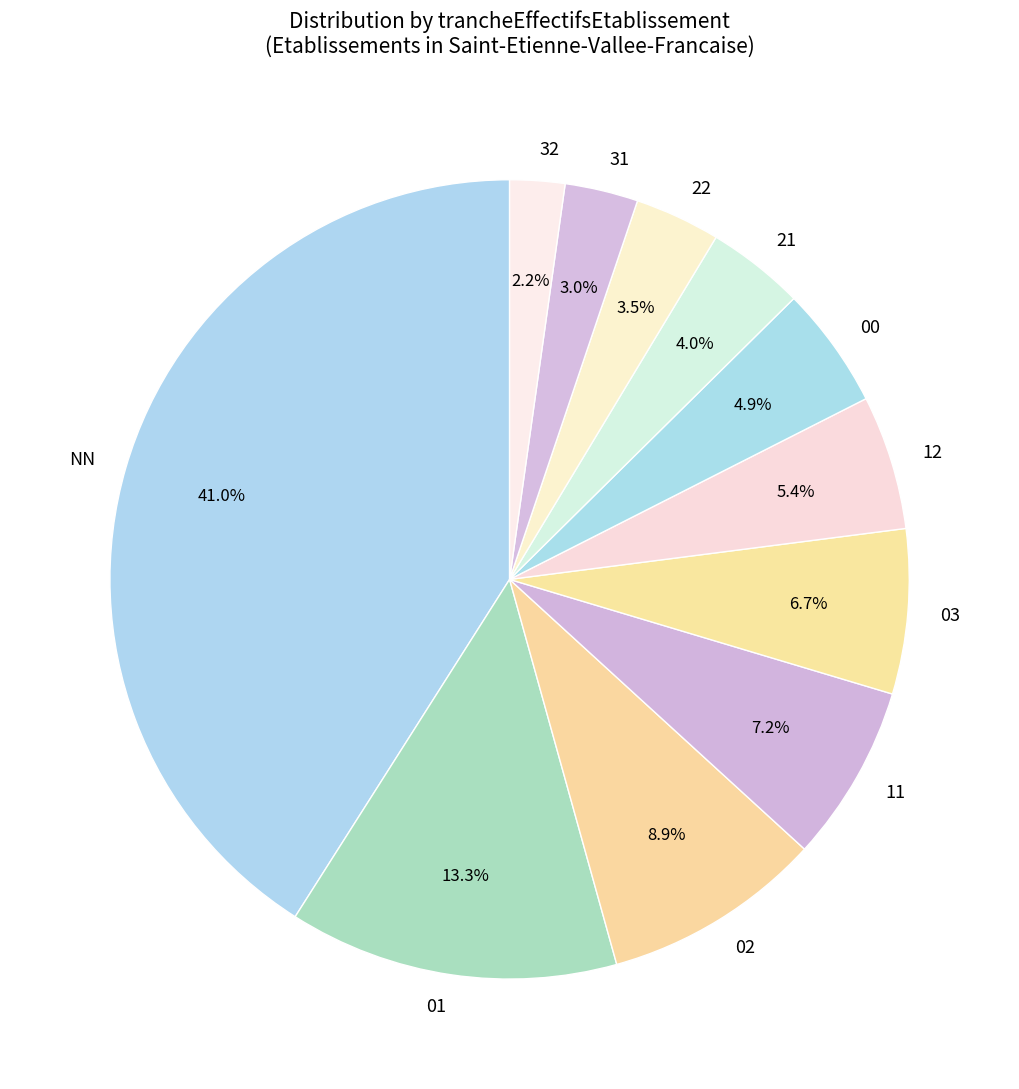

Approximately how many times larger is the value at 00 compared to 11?

0.7